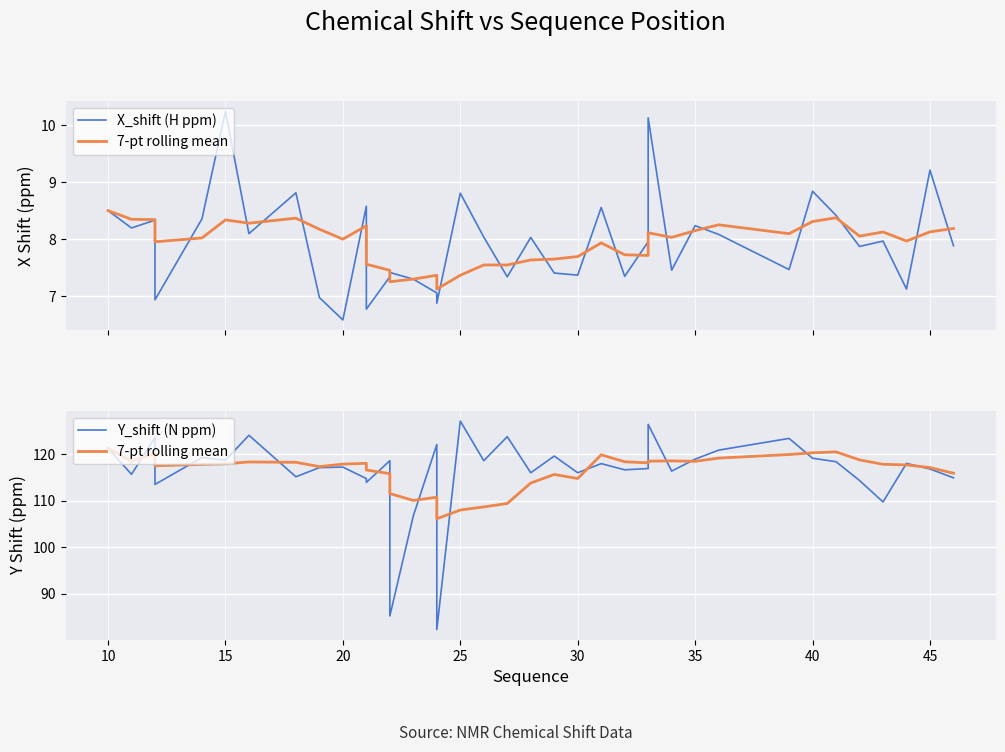

How many data points does each series have?

40